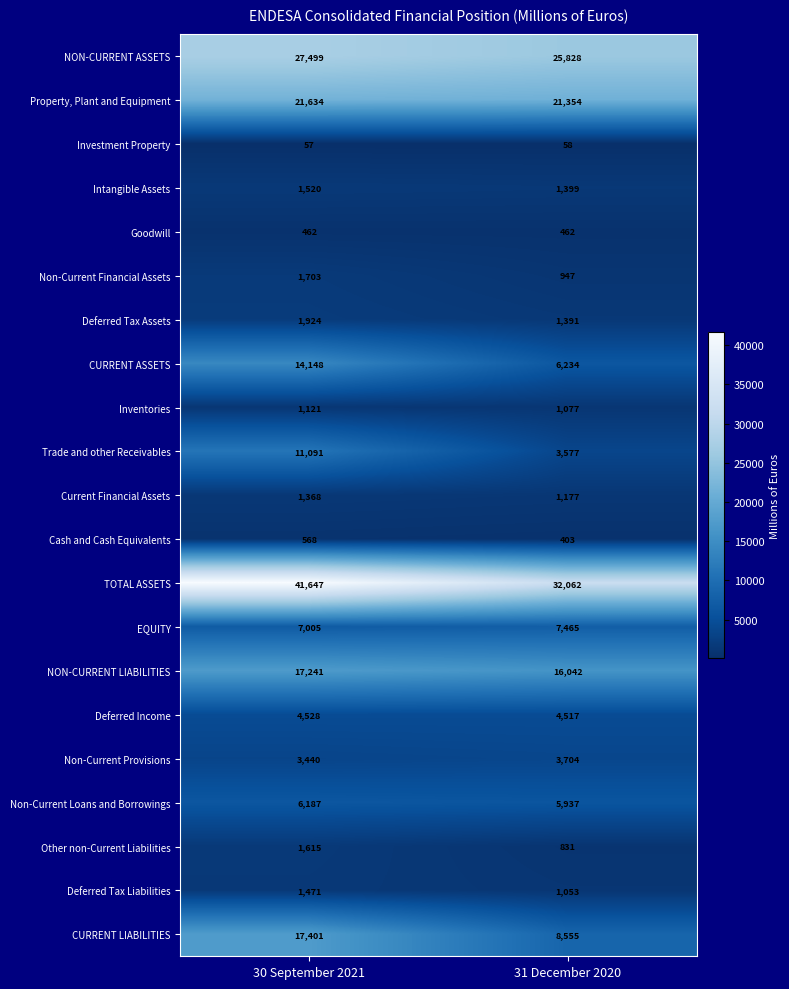

Rank the series at 31 December 2020 from lowest to highest value.

Investment Property, Cash and Cash Equivalents, Goodwill, Other non-Current Liabilities, Non-Current Financial Assets, Deferred Tax Liabilities, Inventories, Current Financial Assets, Deferred Tax Assets, Intangible Assets, Trade and other Receivables, Non-Current Provisions, Deferred Income, Non-Current Loans and Borrowings, CURRENT ASSETS, EQUITY, CURRENT LIABILITIES, NON-CURRENT LIABILITIES, Property, Plant and Equipment, NON-CURRENT ASSETS, TOTAL ASSETS